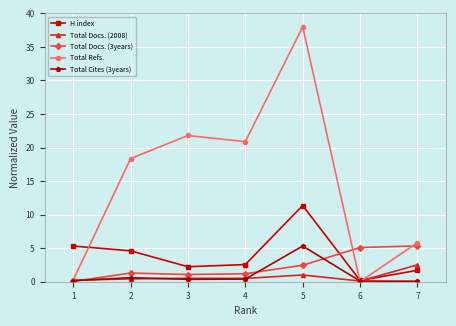

At how many categories does at least one series exceed 35?

1